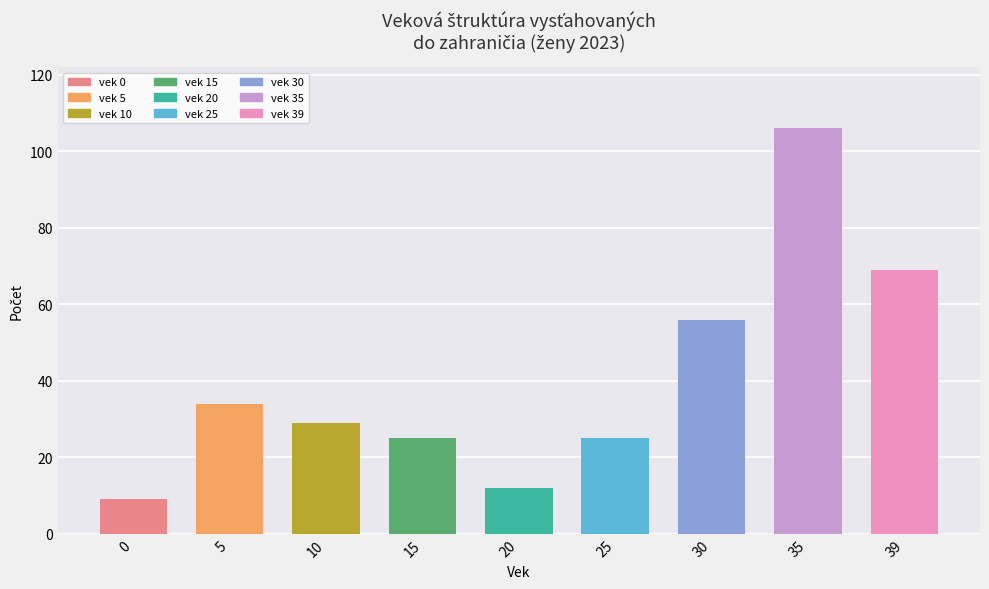

What is the sum of all zeny 2023 values?

365